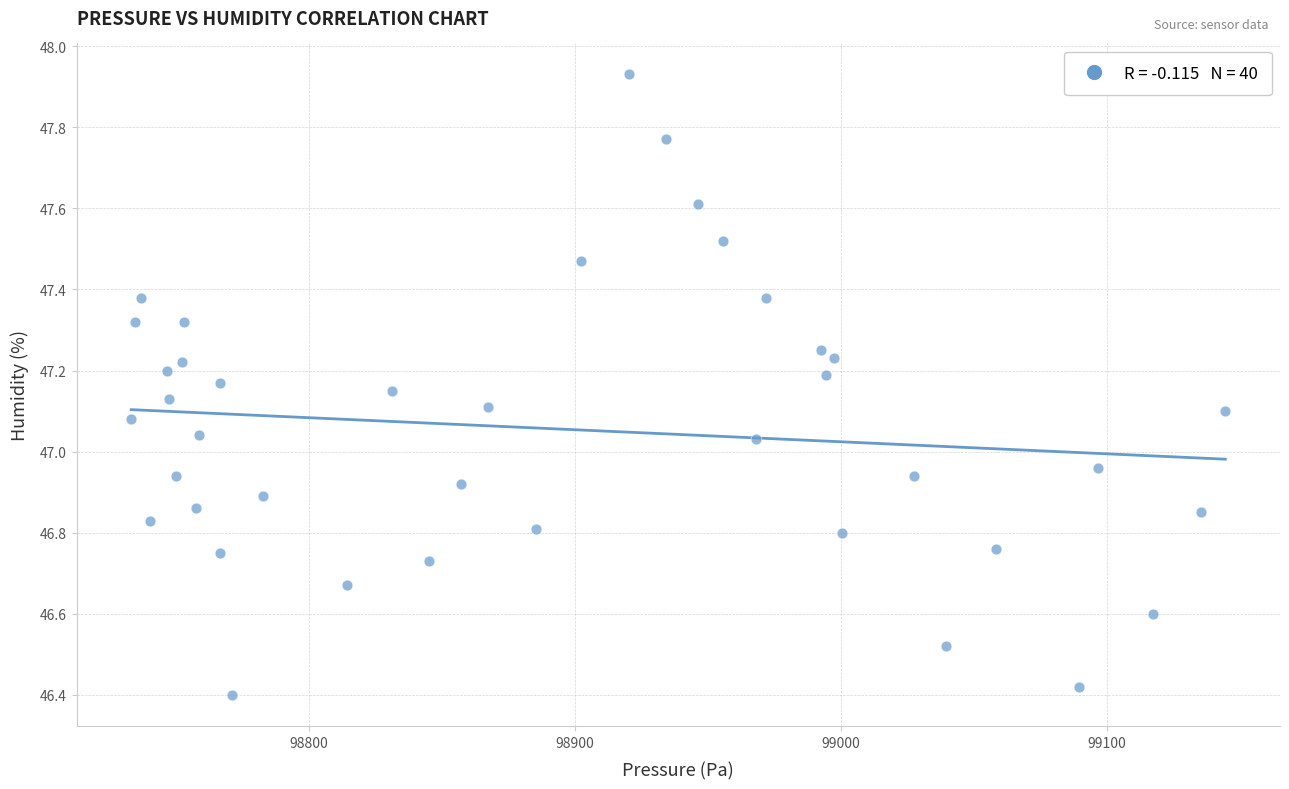

What is the range of Y values (max minus min)?

1.5